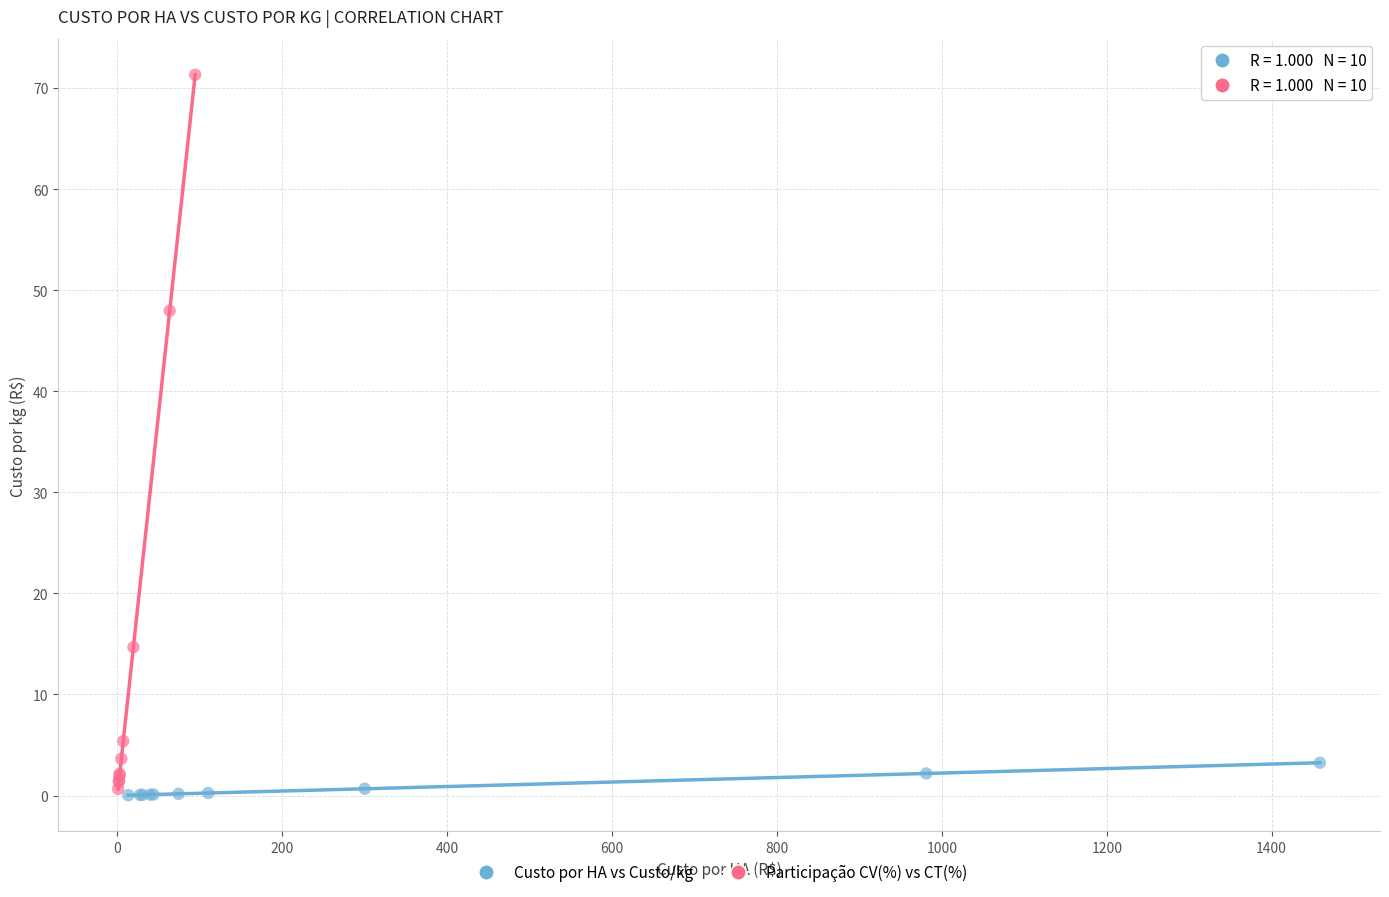

What are all the series names shown in the legend?

Custo por HA vs Custo/kg, Participação CV(%) vs CT(%)